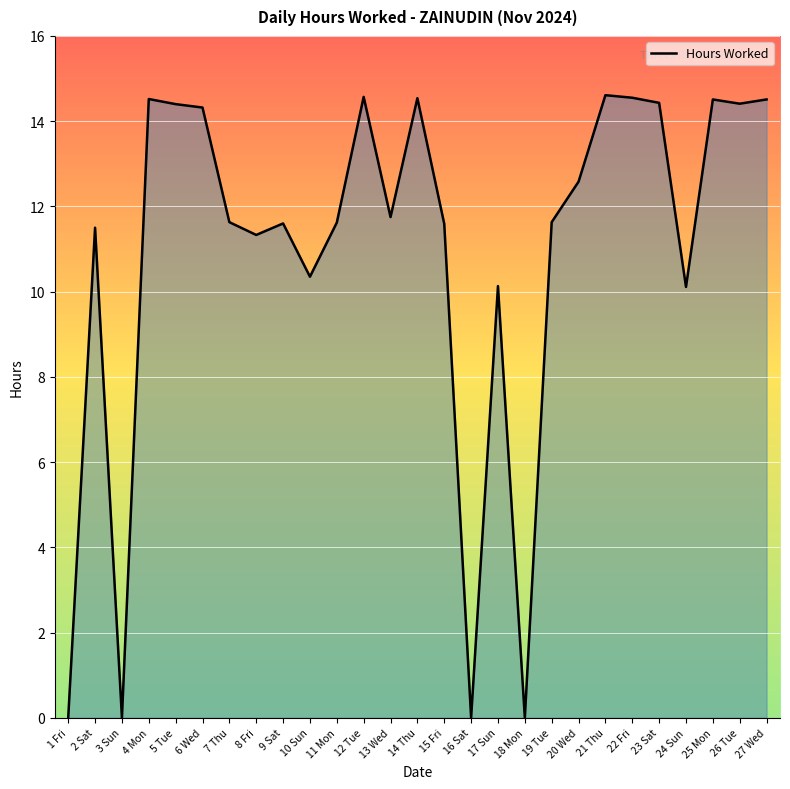

Is it true that the value at 17 Sun is 10.1?

True